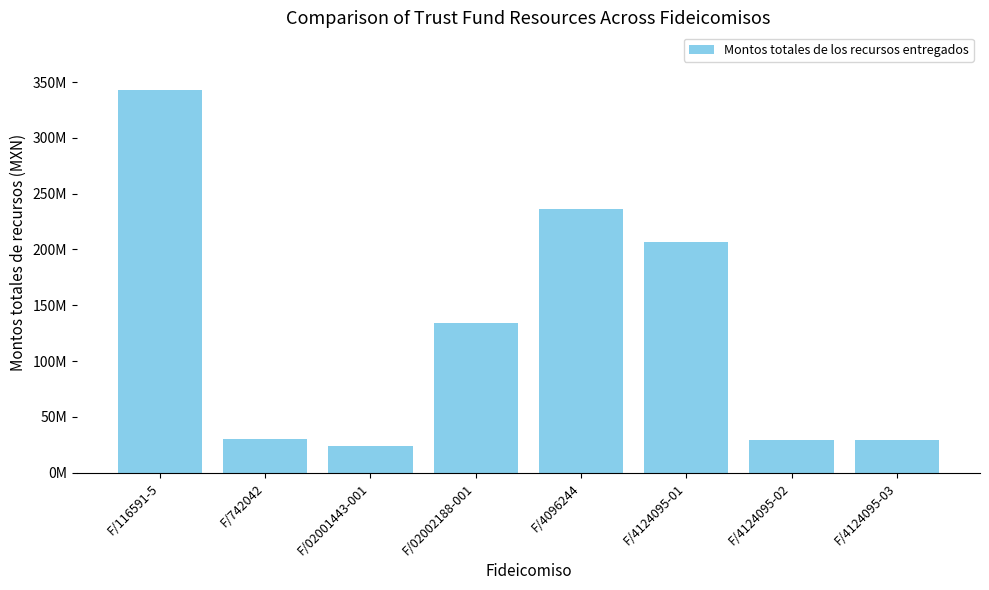

Are the bars horizontal?

No